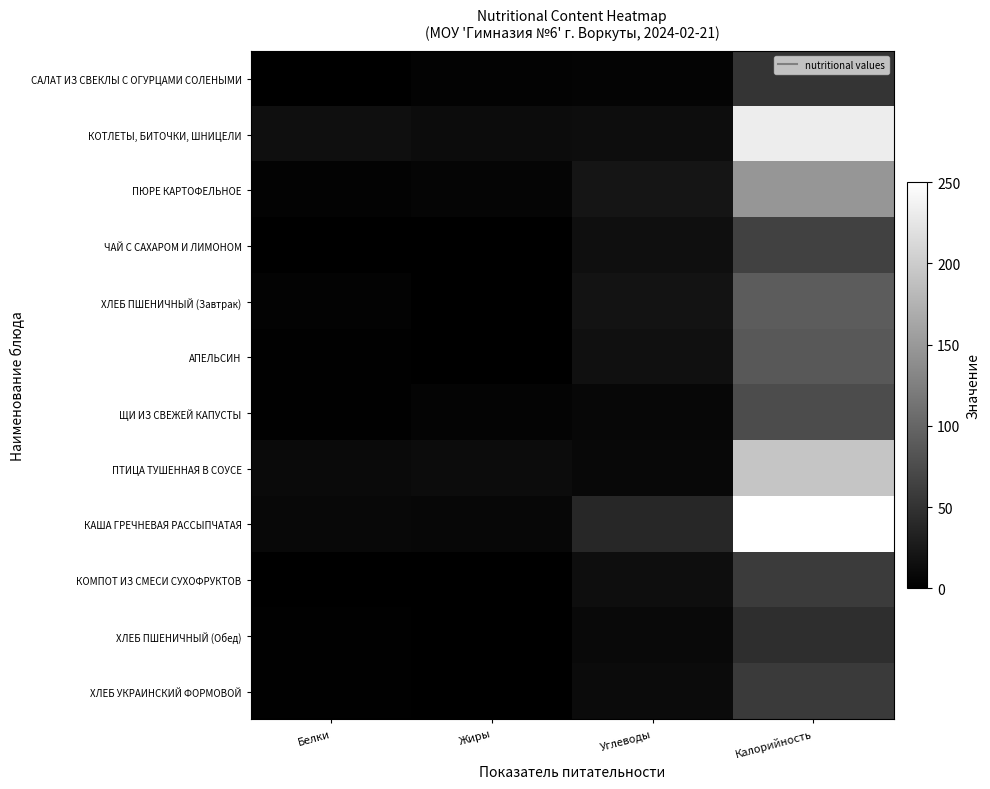

Reading right to left, extract all data points from this chart.

САЛАТ ИЗ СВЕКЛЫ С ОГУРЦАМИ СОЛЕНЫМИ: Калорийность=52.5	Углеводы=4.0	Жиры=3.7	Белки=0.9
КОТЛЕТЫ, БИТОЧКИ, ШНИЦЕЛИ: Калорийность=232.0	Углеводы=13.0	Жиры=12.7	Белки=14.9
ПЮРЕ КАРТОФЕЛЬНОЕ: Калорийность=146.7	Углеводы=21.4	Жиры=5.3	Белки=3.2
ЧАЙ С САХАРОМ И ЛИМОНОМ: Калорийность=63.8	Углеводы=15.2	Жиры=0.0	Белки=0.3
ХЛЕБ ПШЕНИЧНЫЙ (Завтрак): Калорийность=90.4	Углеводы=18.6	Жиры=0.4	Белки=3.1
АПЕЛЬСИН: Калорийность=86.0	Углеводы=16.2	Жиры=0.4	Белки=1.8
ЩИ ИЗ СВЕЖЕЙ КАПУСТЫ: Калорийность=74.7	Углеводы=7.8	Жиры=4.0	Белки=1.6
ПТИЦА ТУШЕННАЯ В СОУСЕ: Калорийность=192.6	Углеводы=8.0	Жиры=11.9	Белки=10.3
КАША ГРЕЧНЕВАЯ РАССЫПЧАТАЯ: Калорийность=250.1	Углеводы=38.4	Жиры=7.0	Белки=8.5
КОМПОТ ИЗ СМЕСИ СУХОФРУКТОВ: Калорийность=58.1	Углеводы=14.5	Жиры=0.0	Белки=0.0
ХЛЕБ ПШЕНИЧНЫЙ (Обед): Калорийность=45.2	Углеводы=9.3	Жиры=0.2	Белки=1.6
ХЛЕБ УКРАИНСКИЙ ФОРМОВОЙ: Калорийность=57.6	Углеводы=11.5	Жиры=0.3	Белки=1.9